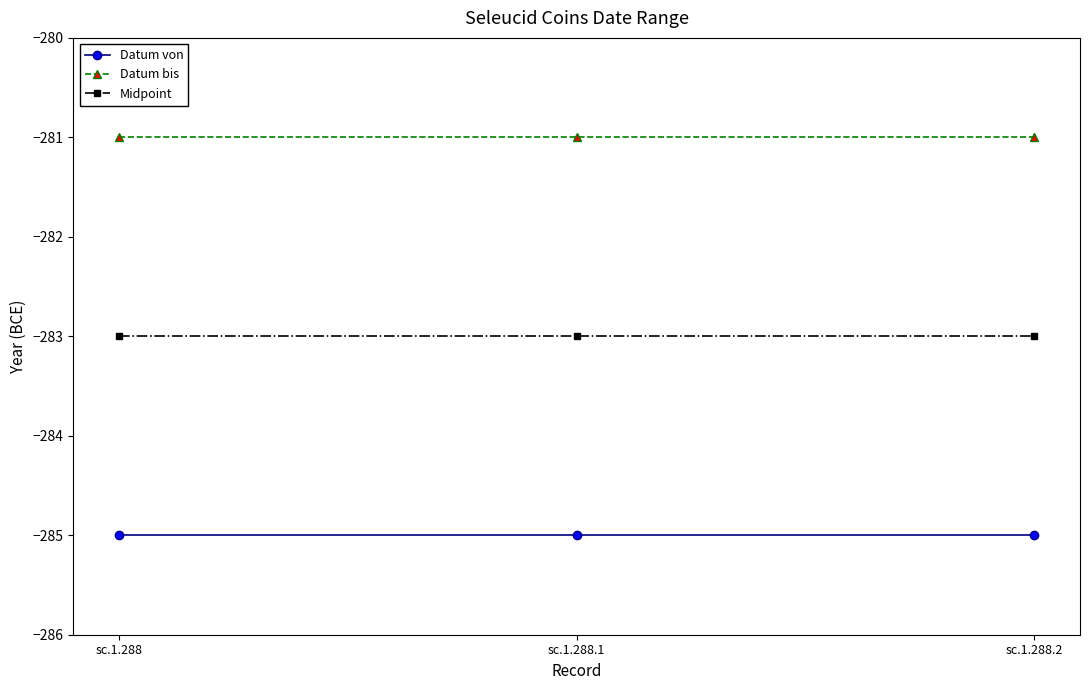

What are all the series names shown in the legend?

Datum von, Datum bis, Midpoint